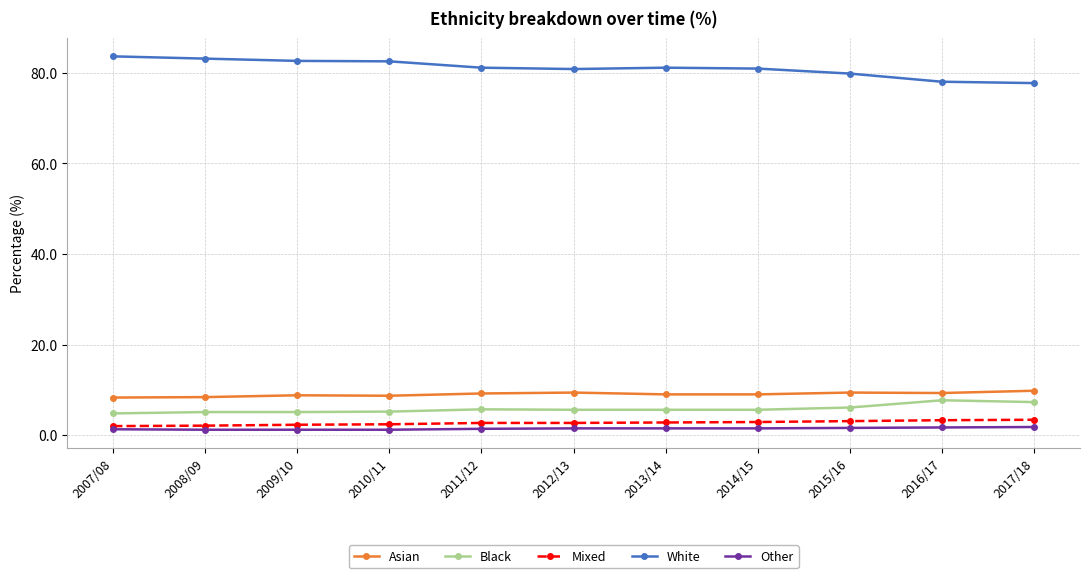

Does the chart display data point markers on the line(s)?

Yes